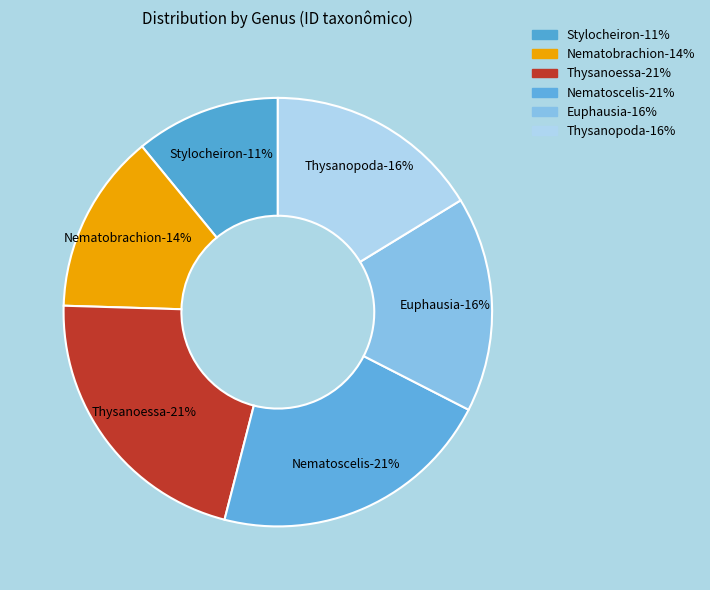

To the nearest percent, what percentage of the pie is Thysanoessa?

21%